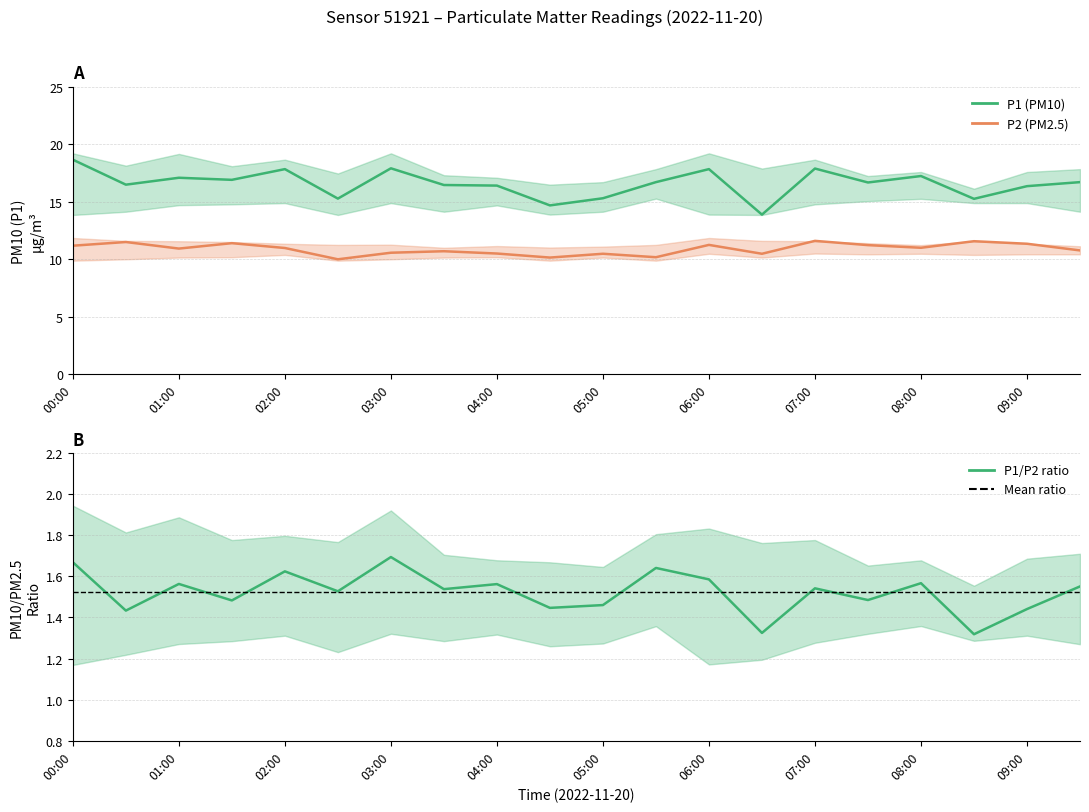

True or false: P2 and P1 intersect in this chart.

False